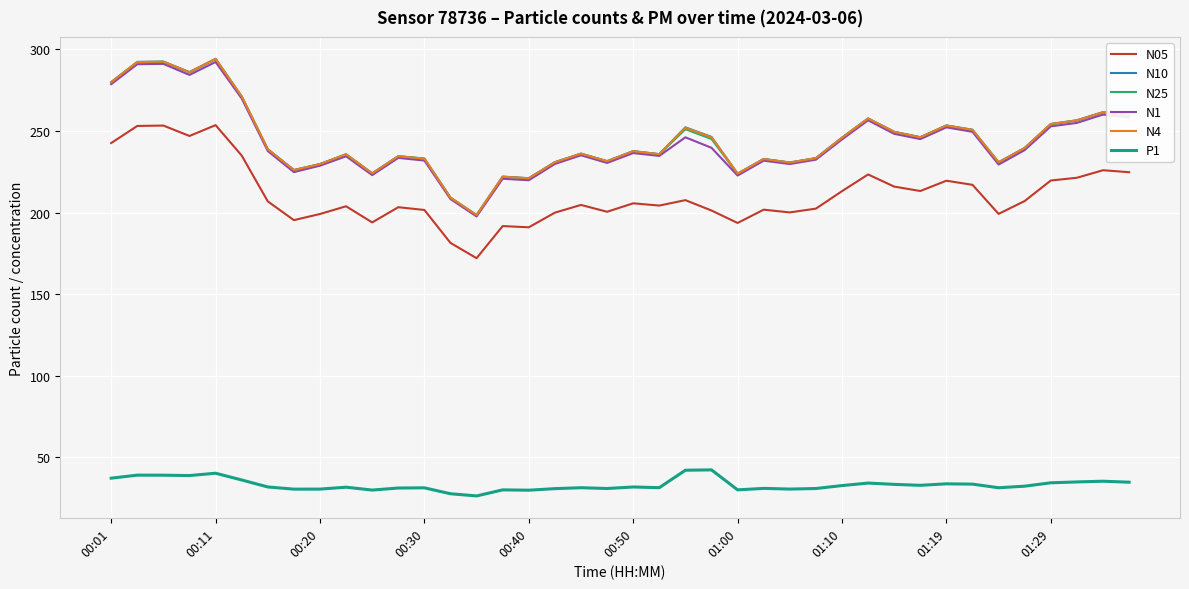

Which series has the largest range (max minus min)?

N10